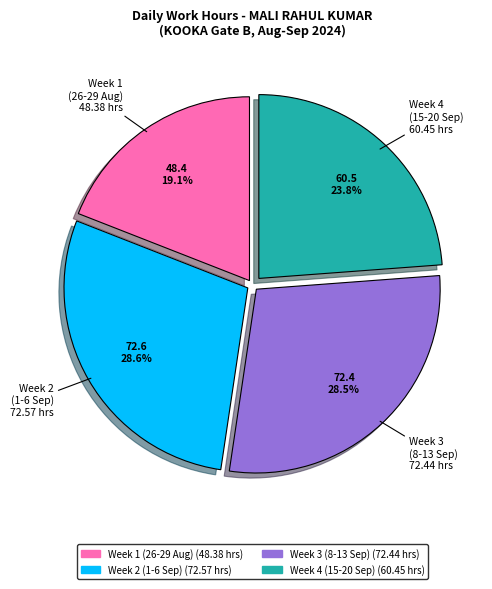

Is there any slice that represents more than half of the pie?

No